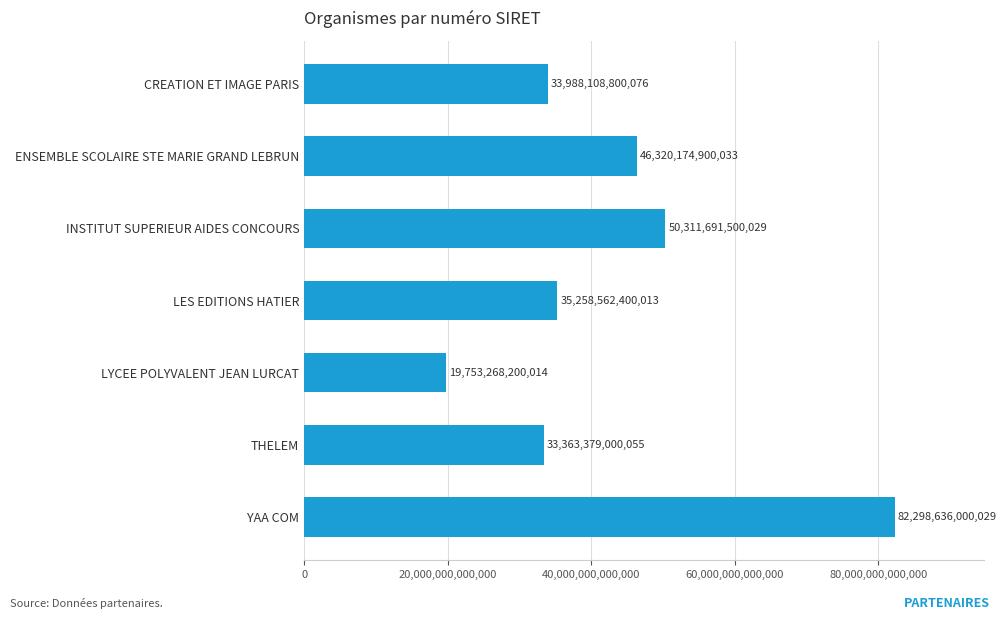

At which label is the value closest to 51025952100021?

INSTITUT SUPERIEUR AIDES CONCOURS